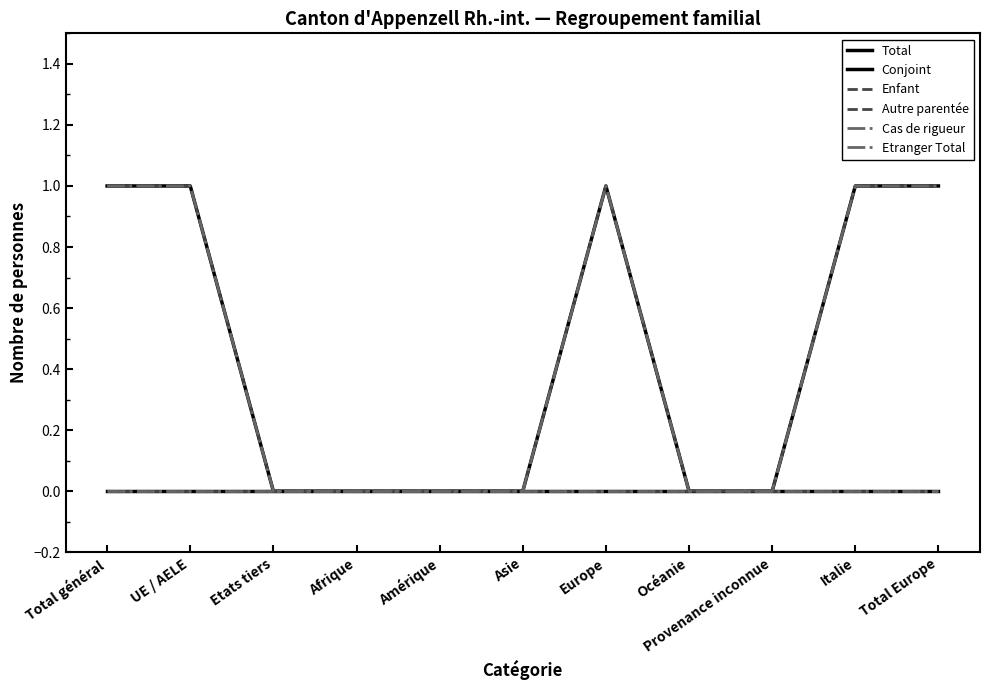

Does the chart have visible grid lines?

No